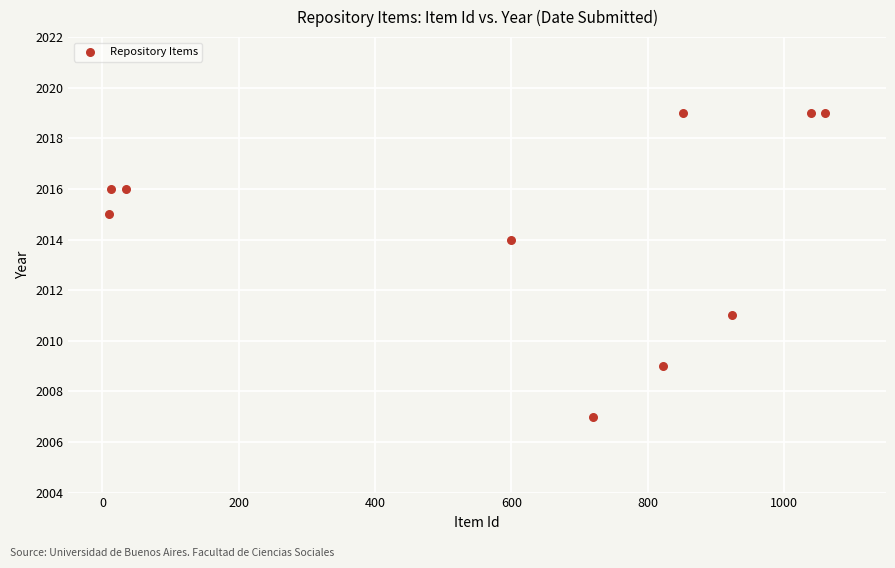

What Y value in the scatter plot is closest to 2013?

2014